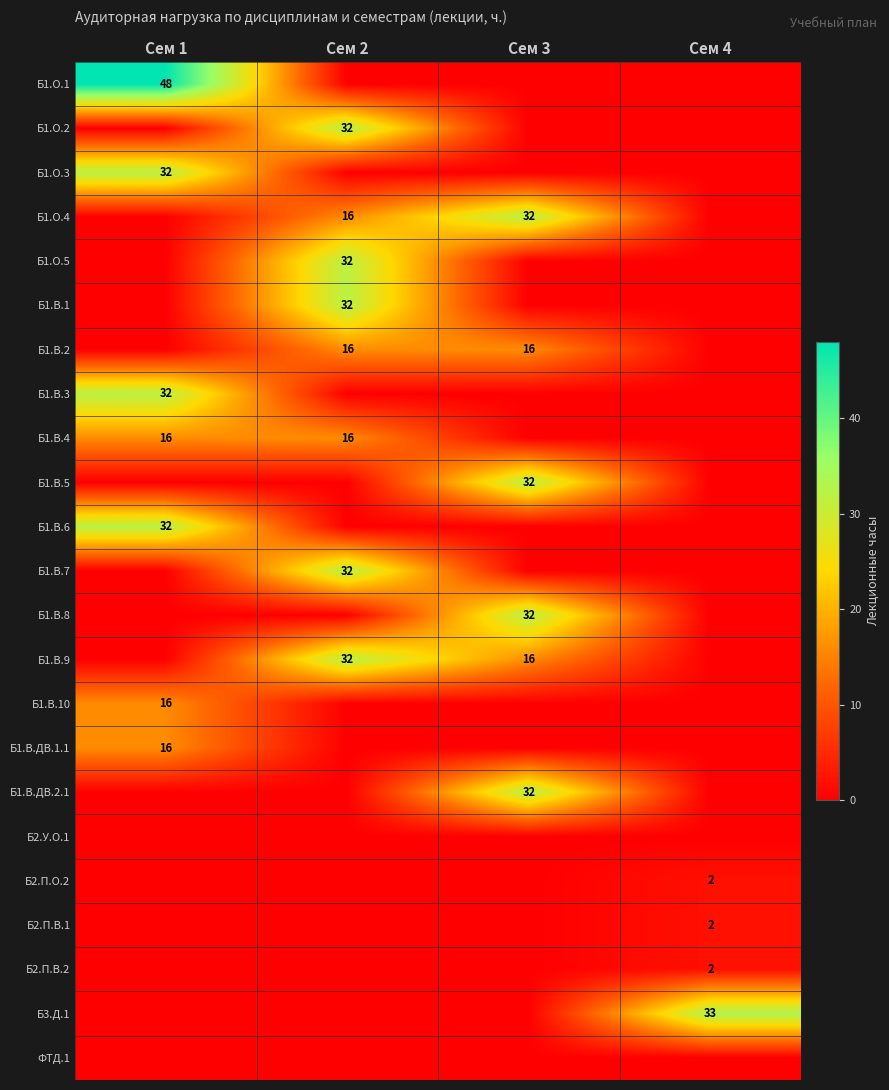

Is it true that Б1.В.4 equals 24 at Сем 1?

False